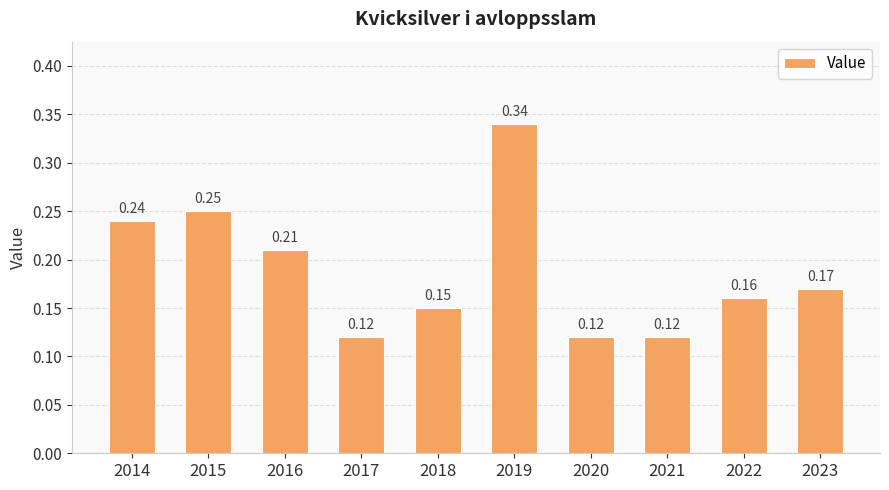

Between 2021 and 2018, which is larger?

2018